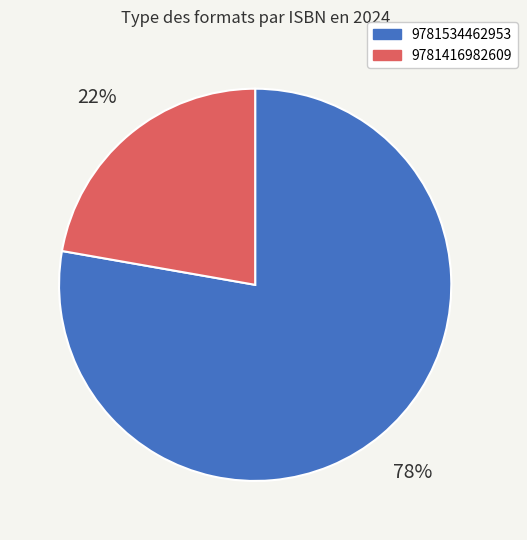

Is the sum of 9781416982609 and 9781534462953 greater than half?

Yes